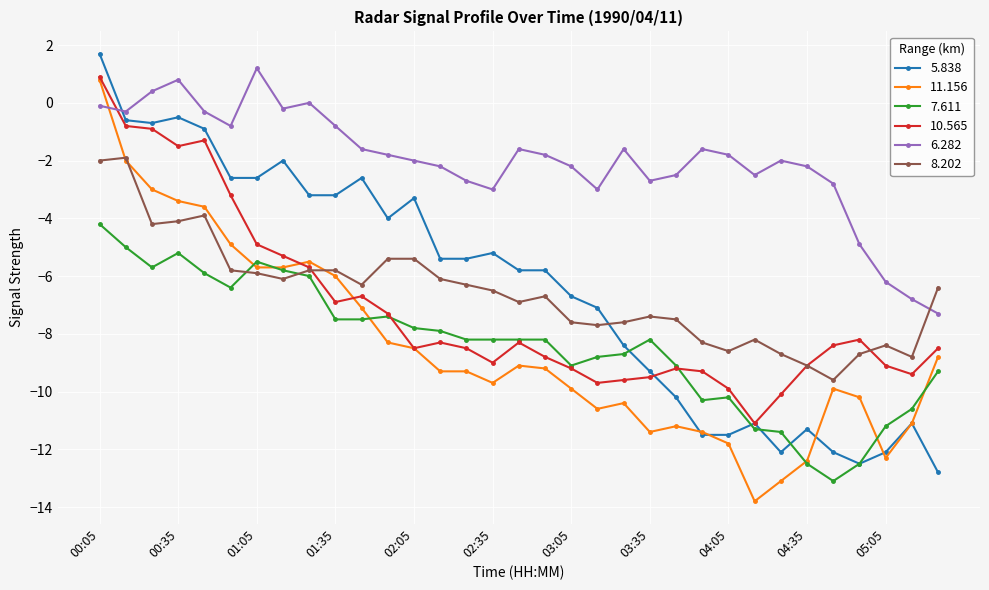

What is the maximum value shown in the chart?

1.7